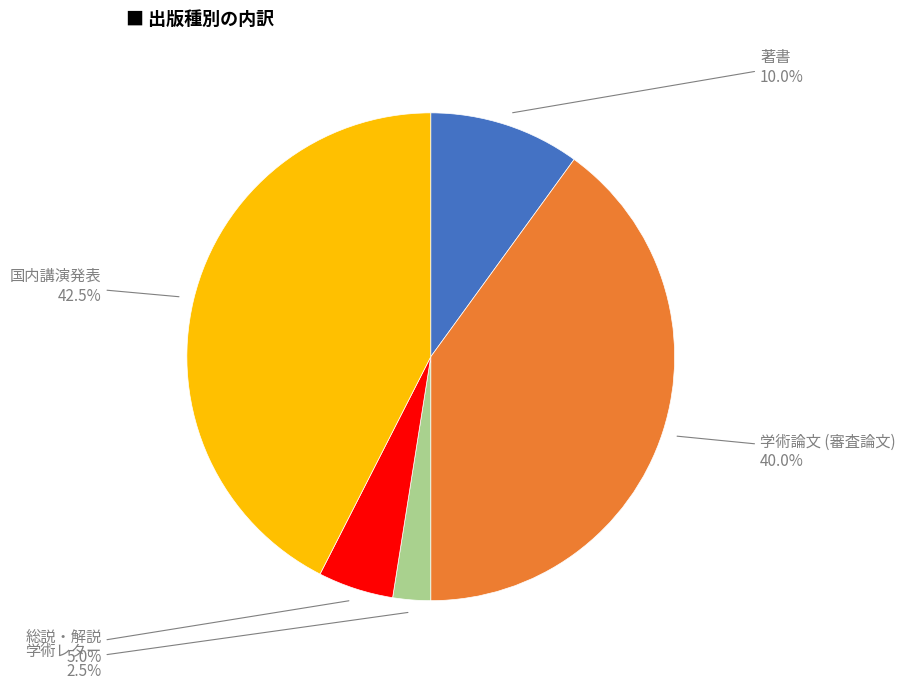

Does any single category account for the majority?

No